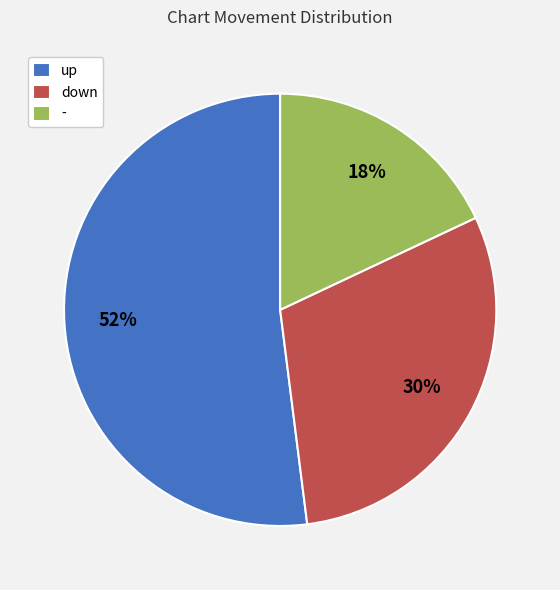

Combined, do - and up account for over 50%?

Yes